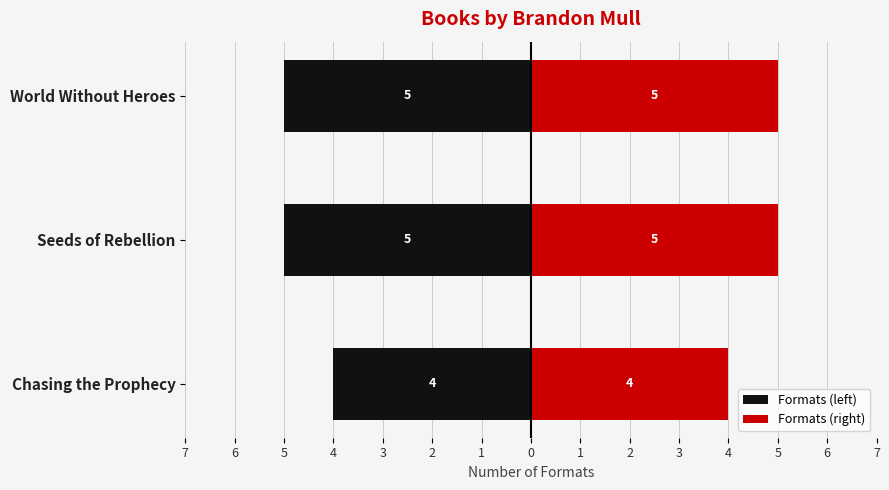

Are the bars horizontal?

Yes